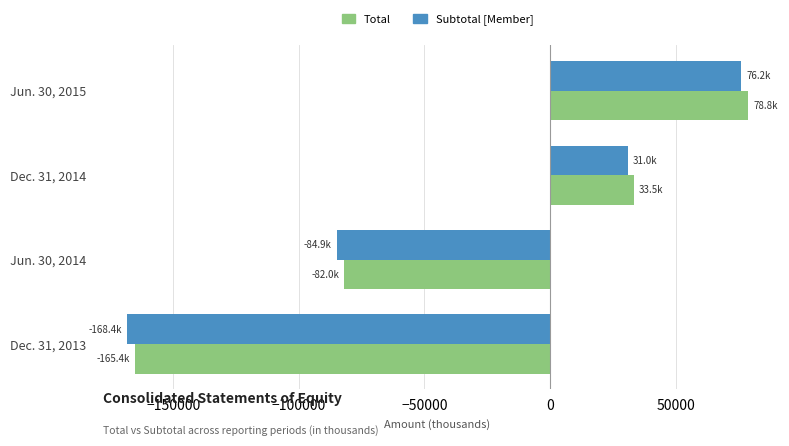

Between Dec. 31, 2013 and Jun. 30, 2015, which series saw the biggest shift?

Subtotal [Member]